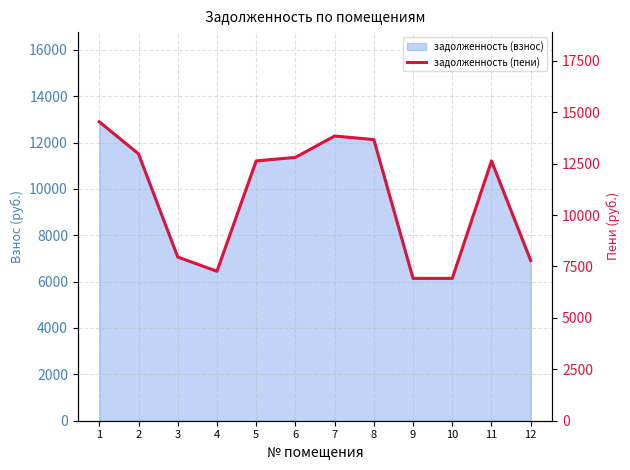

Where is the data nearest to the value 10726?

5